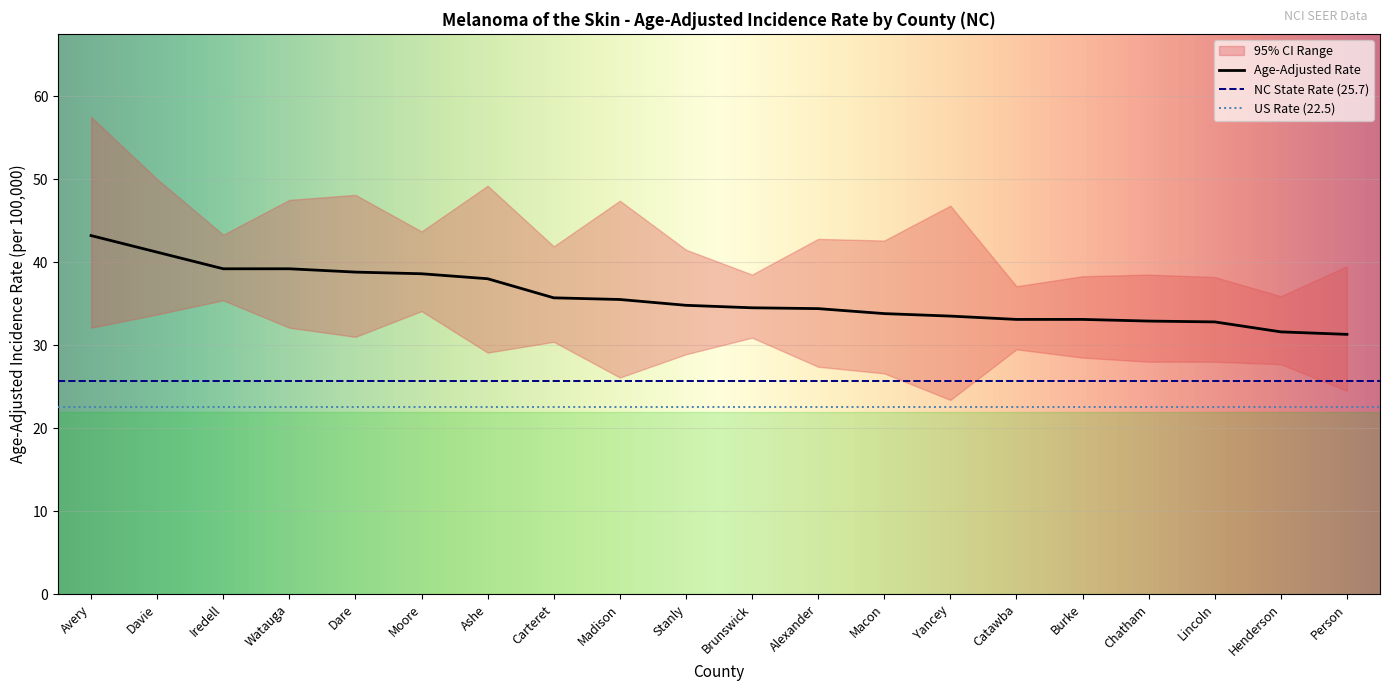

Is it true that Upper 95% CI equals 54.9 at Brunswick?

False